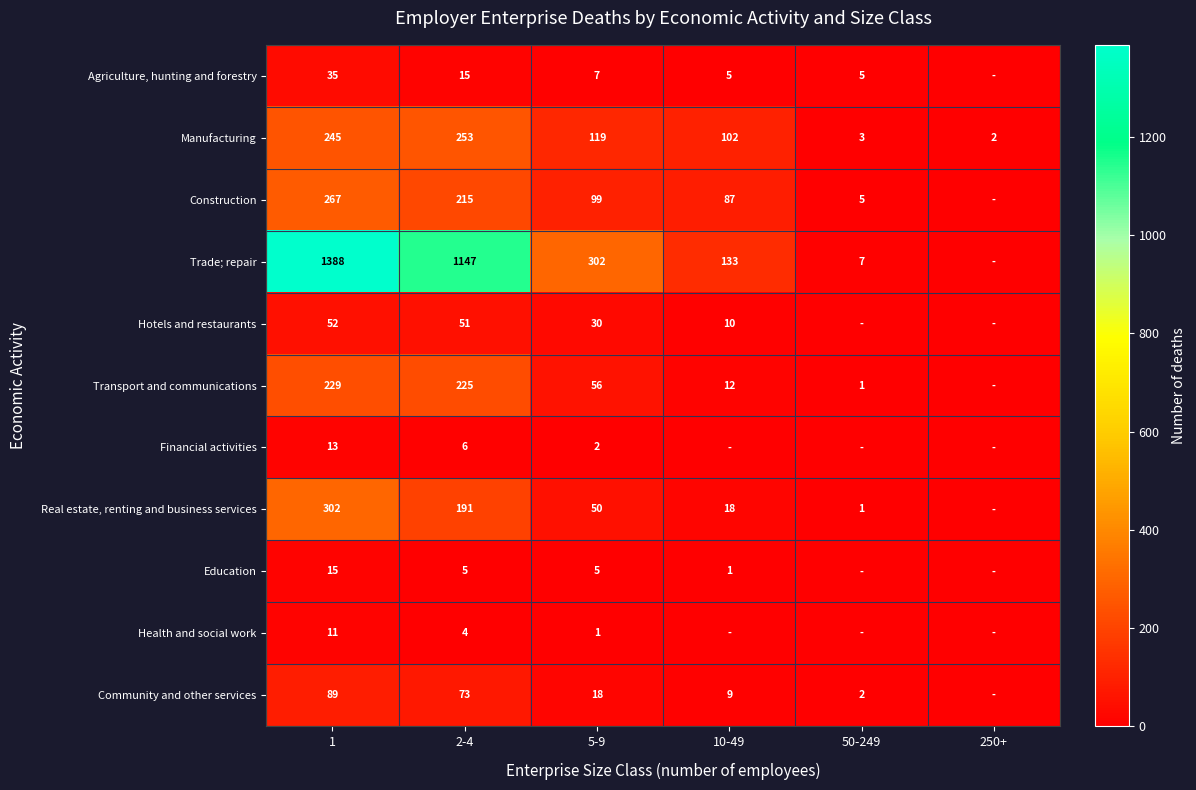

At which category does the chart reach its peak across all series?

1